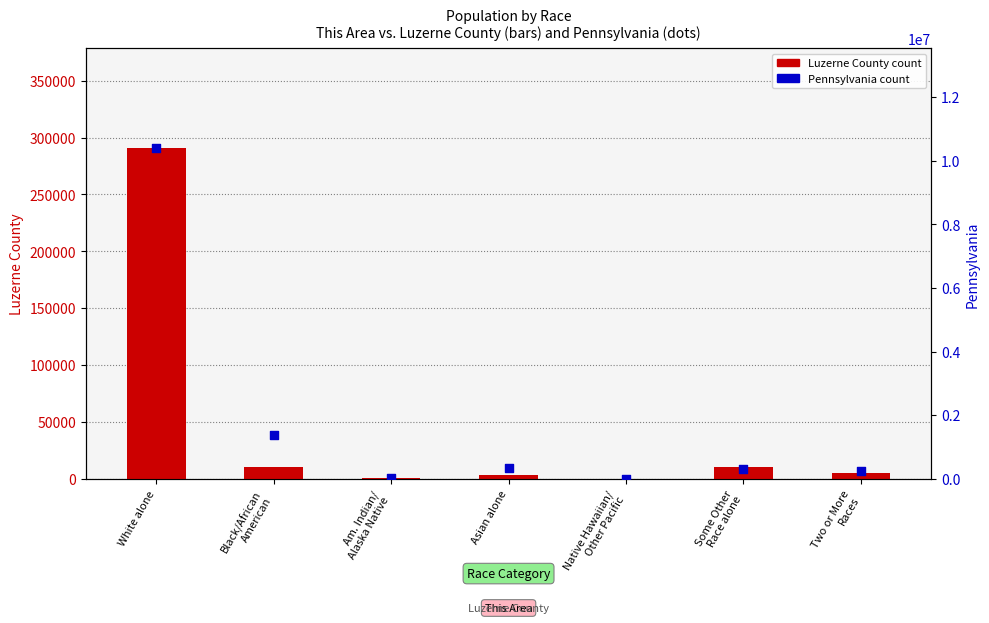

Which series has the largest total across all categories?

Pennsylvania